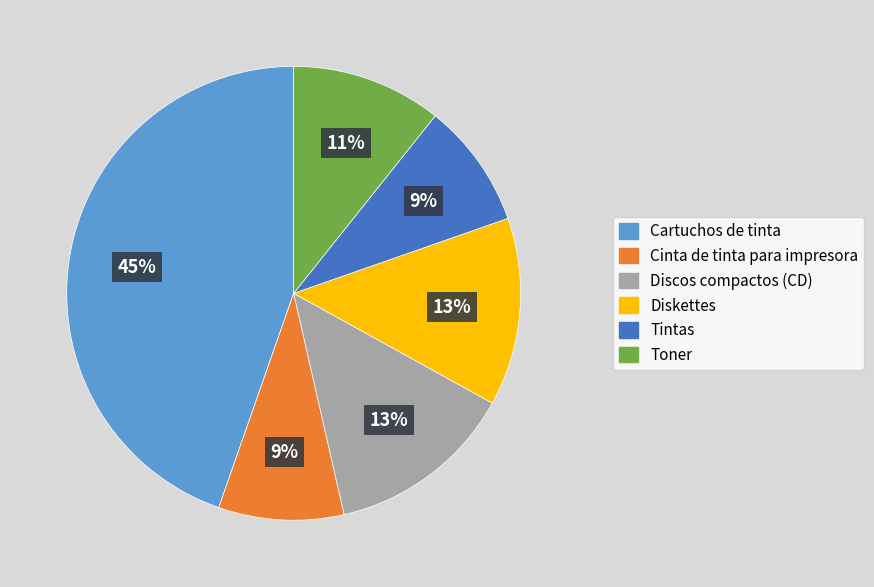

Which category has the biggest portion of the pie?

Cartuchos de tinta